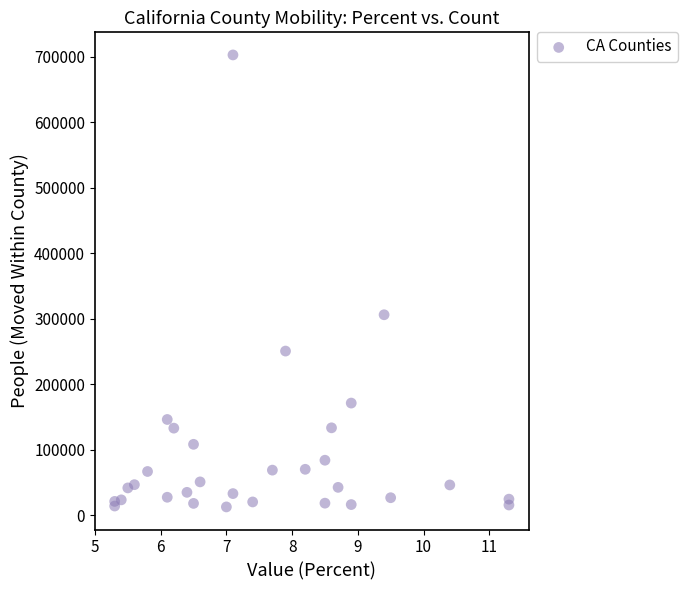

What Y value in the scatter plot is closest to 357565?

305905